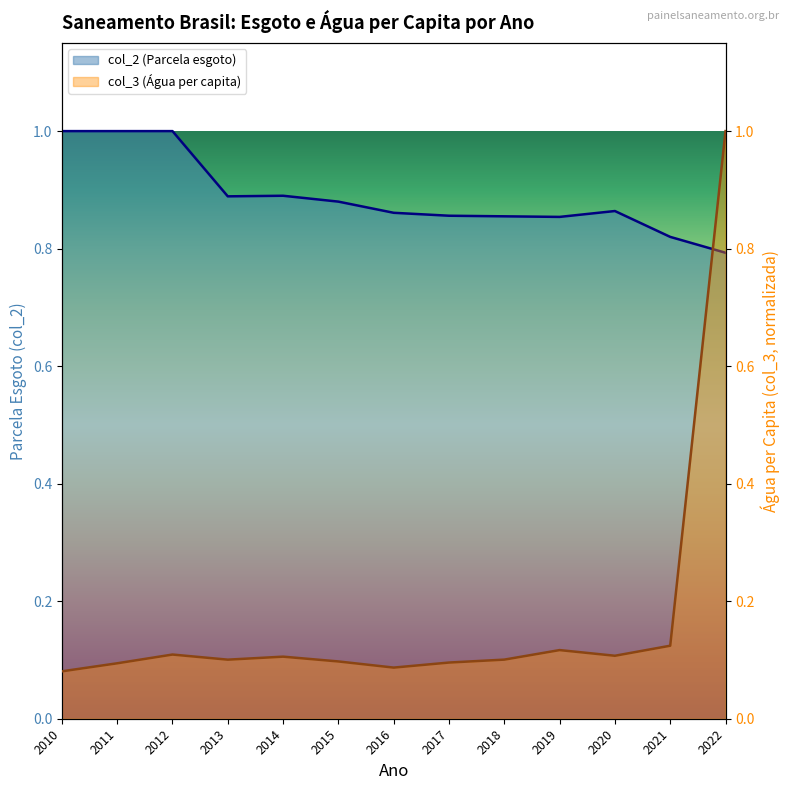

Which has a higher value, 2011 or 2019?

2011